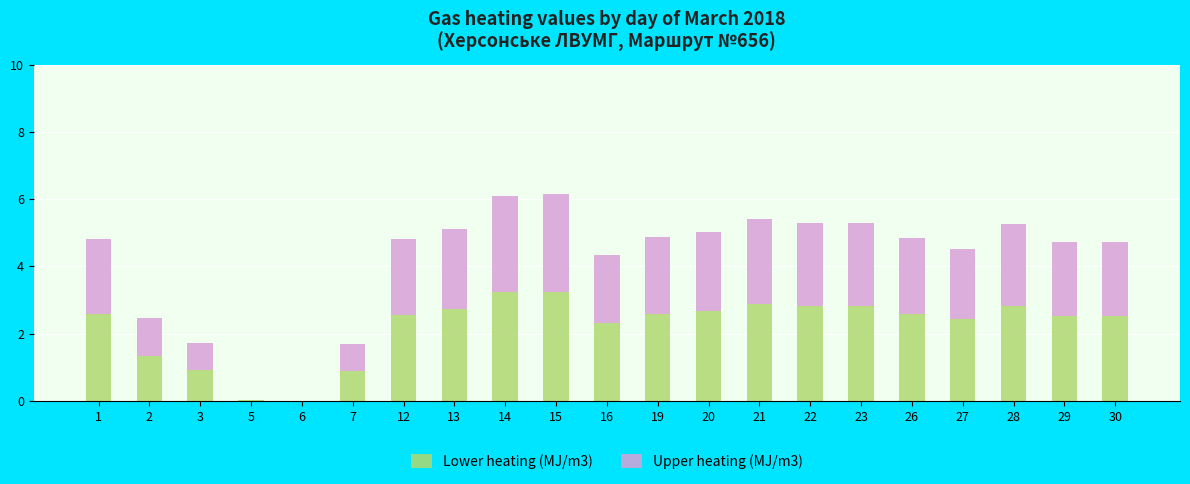

What is the total value across all series at 16?

4.3